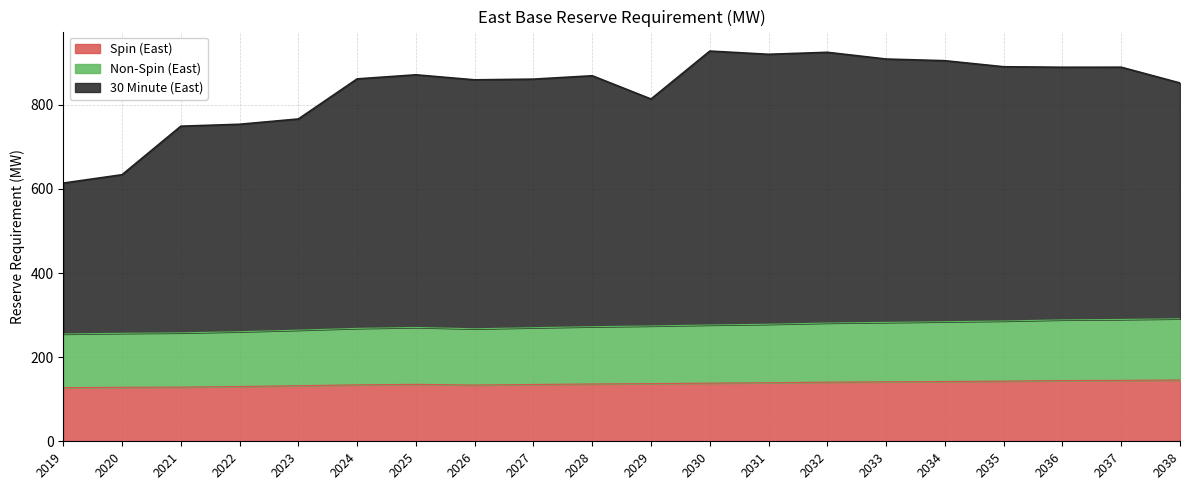

Which category has the highest value in the Spin (East) series?

2038